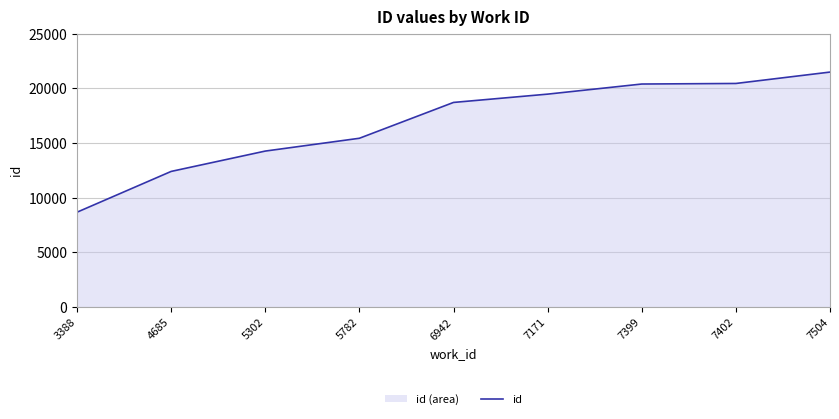

What is the ratio of the value at 7171 to the value at 4685?

1.6